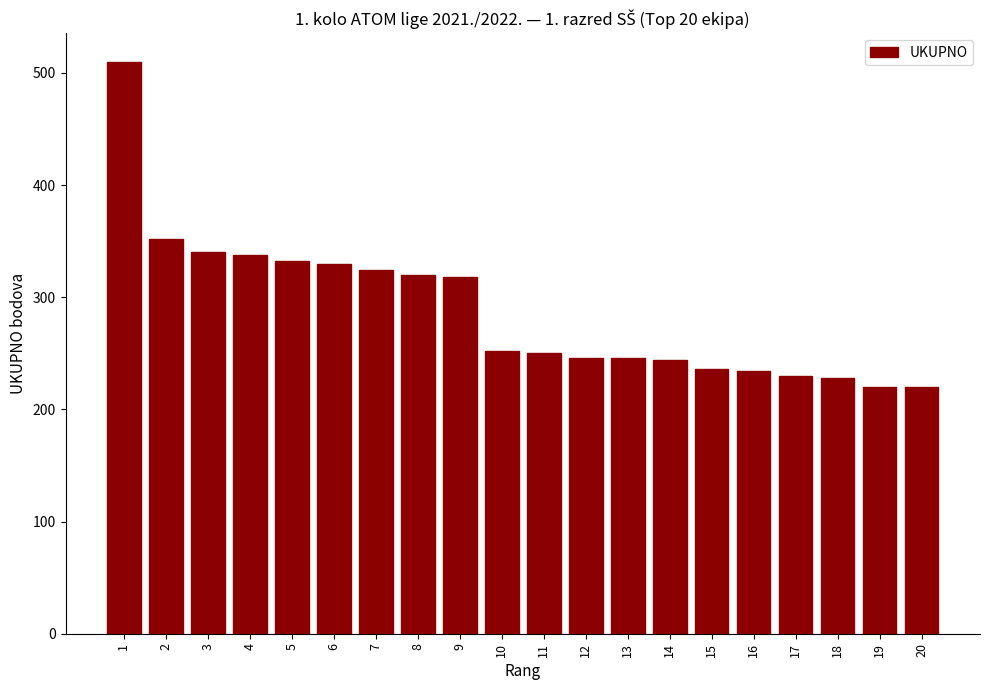

Are the bars grouped side by side (vs. stacked)?

No